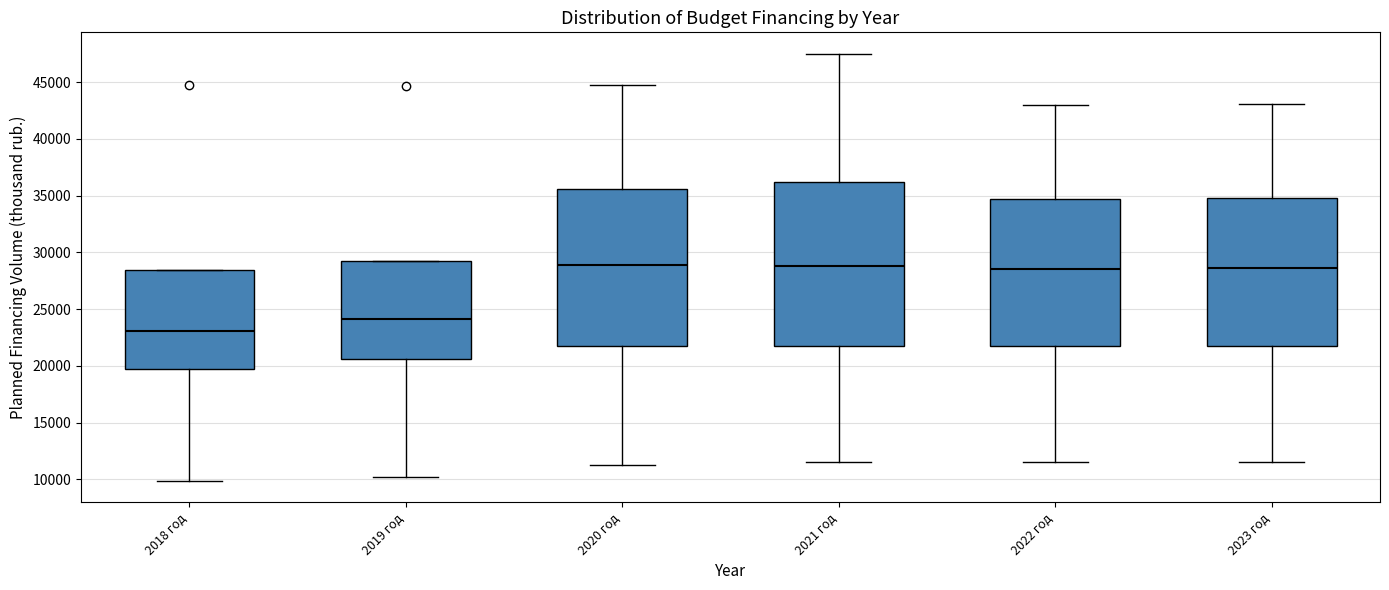

Reading left to right, transcribe this box plot: for each box, give where its median line is, the range the box spans, and where its two whiskers end, as read against the y-axis. The values are not printed on the chart, so give them approximately, as read against the axis.

2018 год: median 23000, box 20000 to 28500, whiskers 10000 to 28500
2019 год: median 24000, box 20500 to 29500, whiskers 10000 to 29500
2020 год: median 29000, box 22000 to 35500, whiskers 11000 to 44500
2021 год: median 29000, box 22000 to 36000, whiskers 11500 to 47500
2022 год: median 28500, box 22000 to 34500, whiskers 11500 to 43000
2023 год: median 28500, box 22000 to 34500, whiskers 11500 to 43000